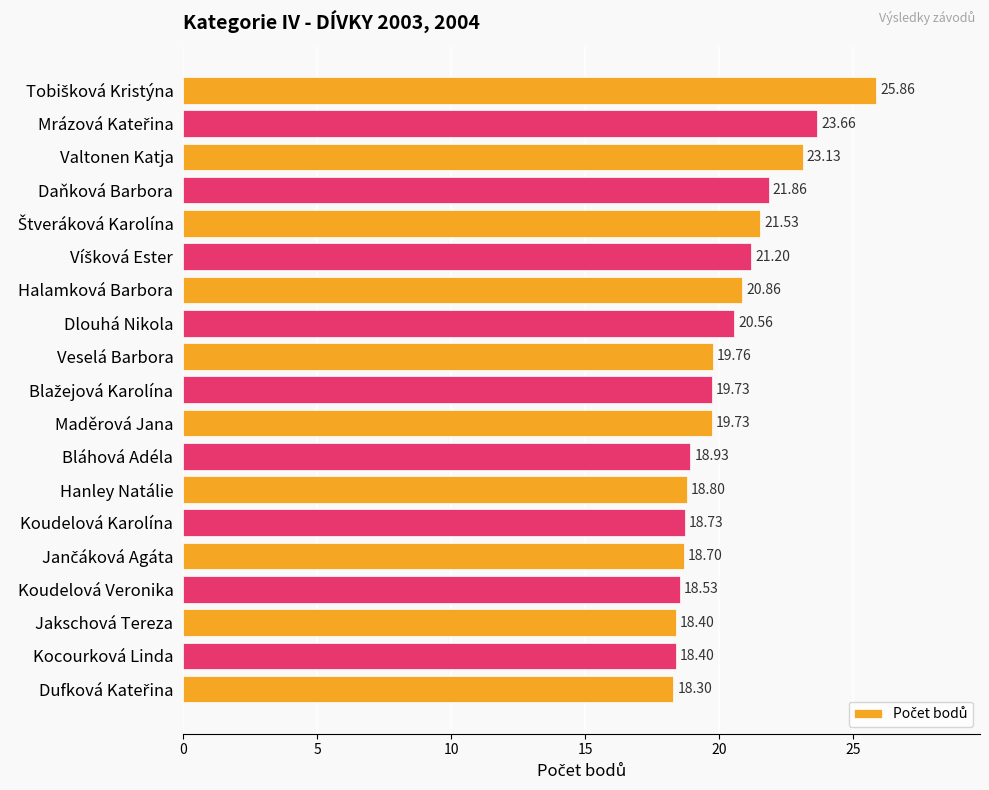

What is the difference between the maximum and minimum values?

7.6